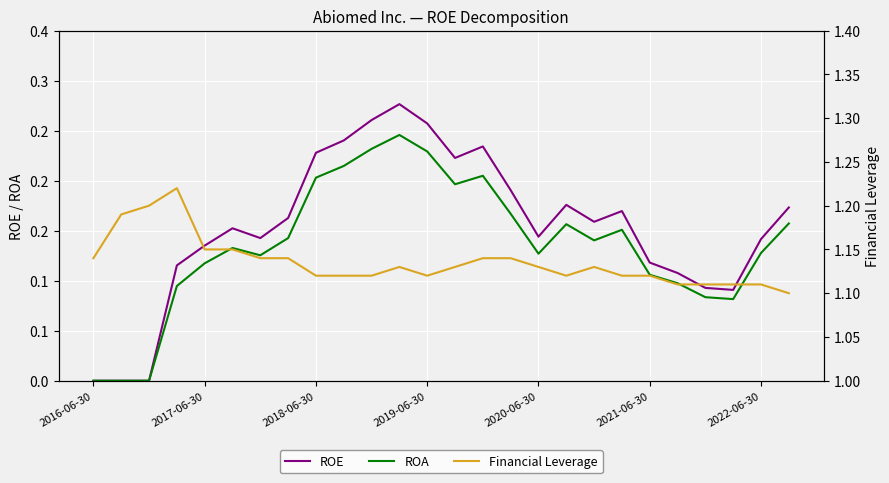

True or false: Financial Leverage and ROA cross at least once.

False